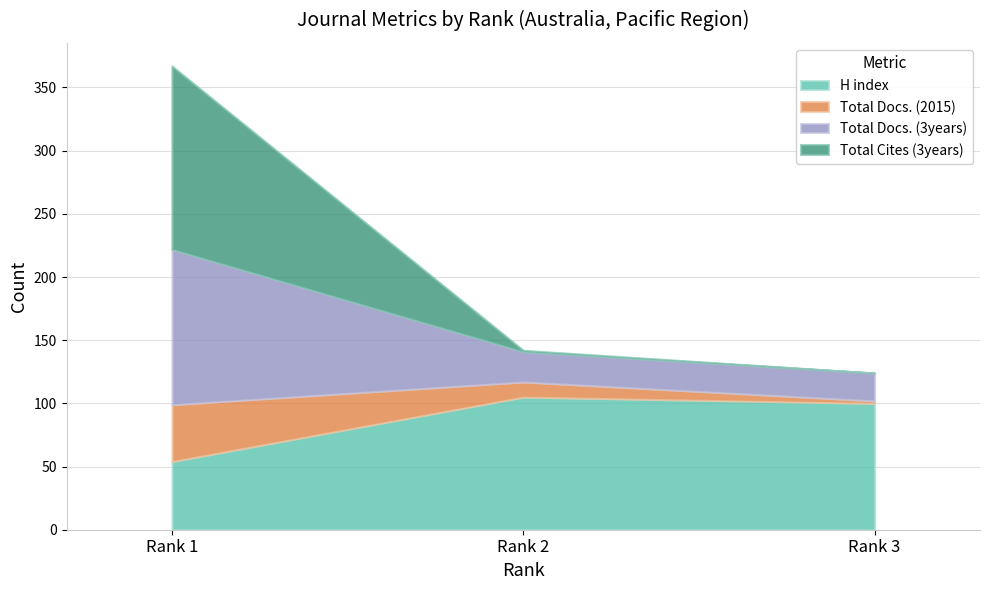

How many series are shown in this chart?

4